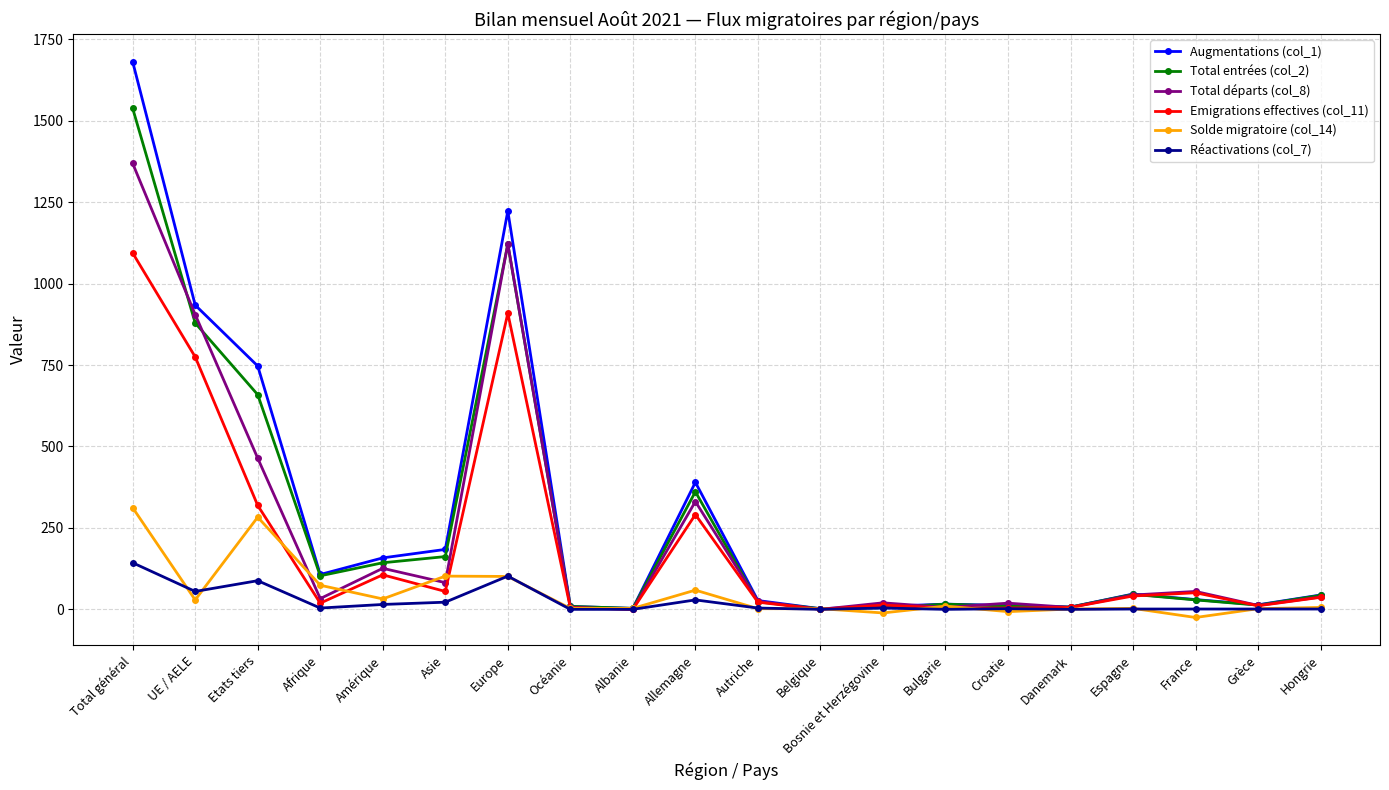

At which category is the sum across all series the highest?

Total général